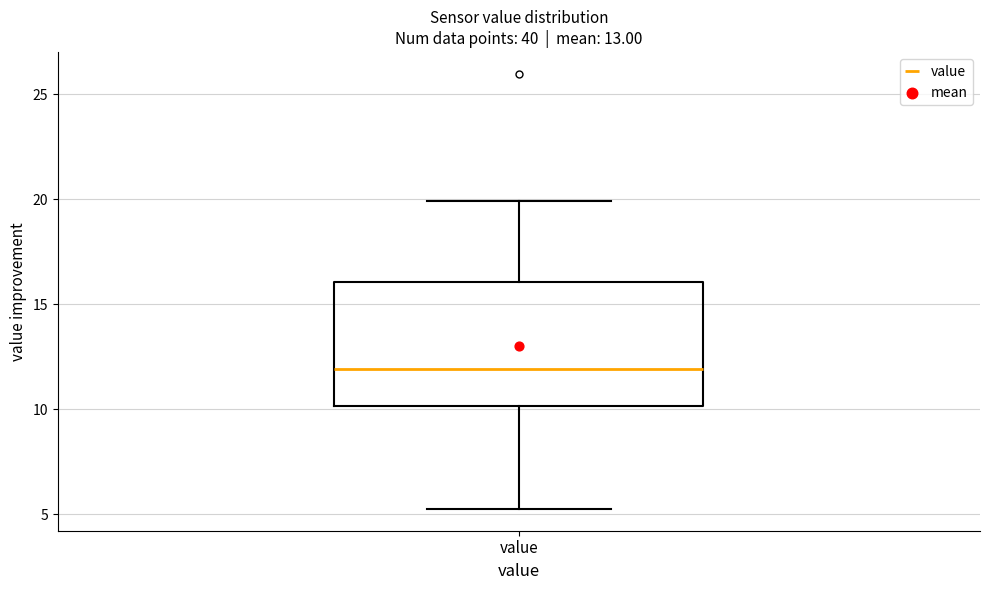

Where does the median line of the box for value sit on the y-axis? The values are not printed on the chart, so give them approximately, as read against the axis.

12.0